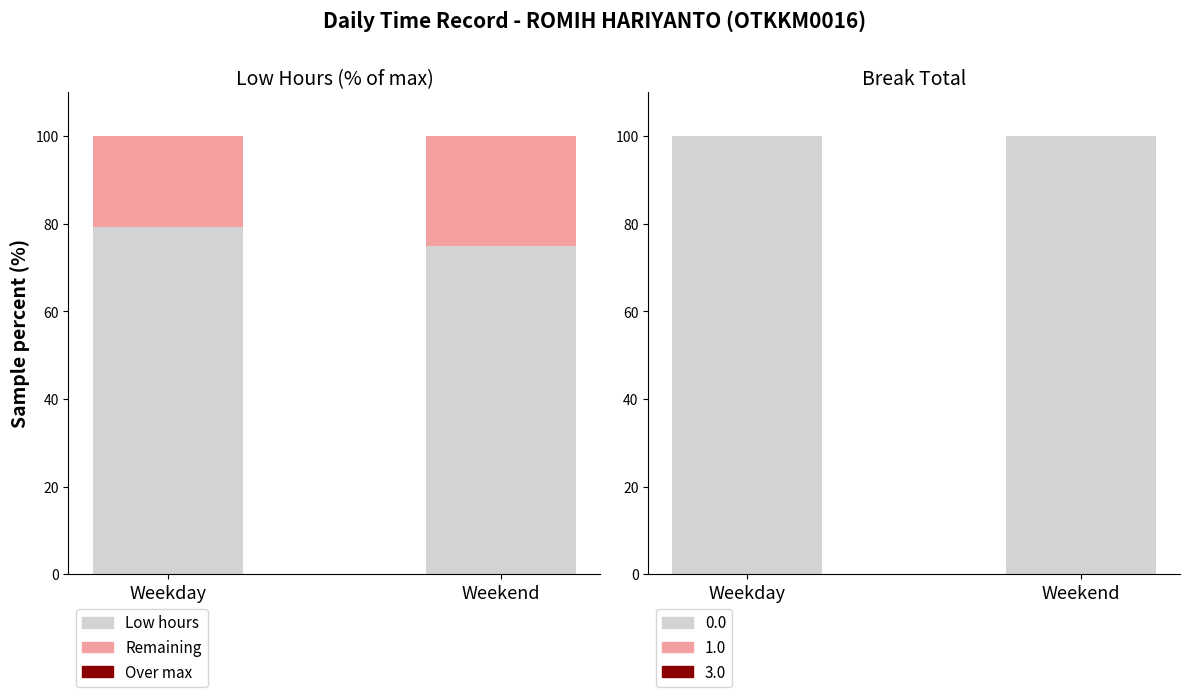

List the series in order of their overall mean, highest first.

0.0 (no break), Low hours, Remaining to max, Over max